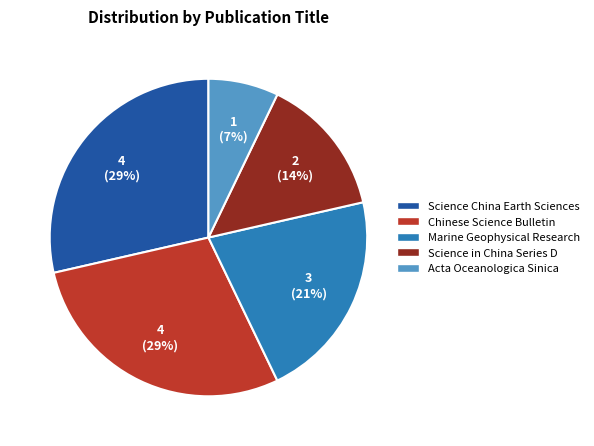

Approximately how many times larger is the value at Science in China Series D compared to Science China Earth Sciences?

0.5